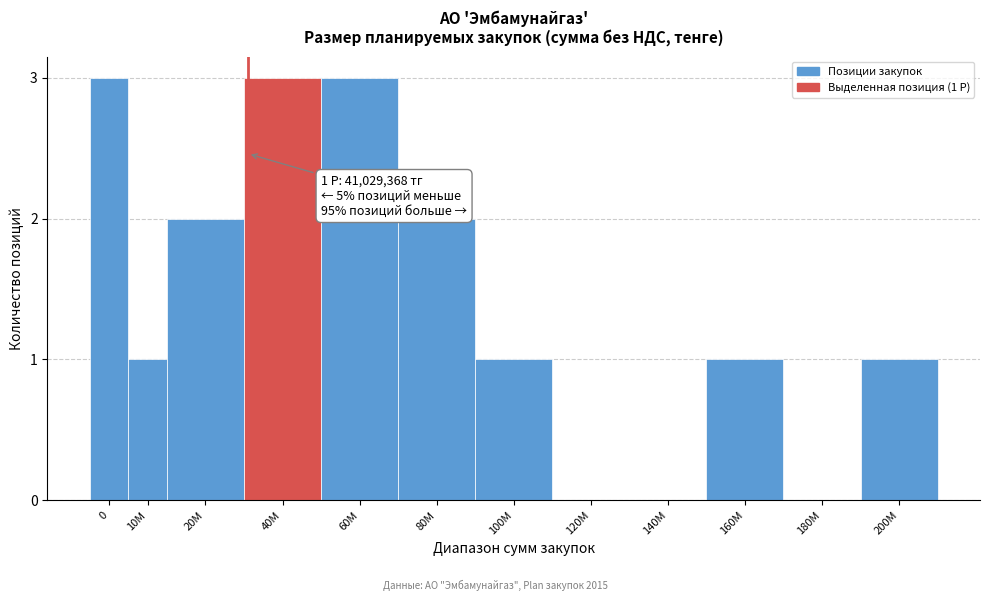

Reading right to left, what are all the values shown in this chart?

200M=1	180M=0	160M=1	140M=0	120M=0	100M=1	80M=2	60M=3	40M=3	20M=2	10M=1	0=3